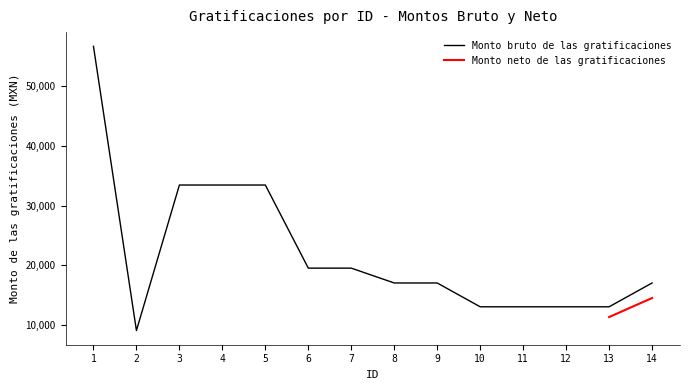

What is the change in value from 1 to 14?

-39665.7